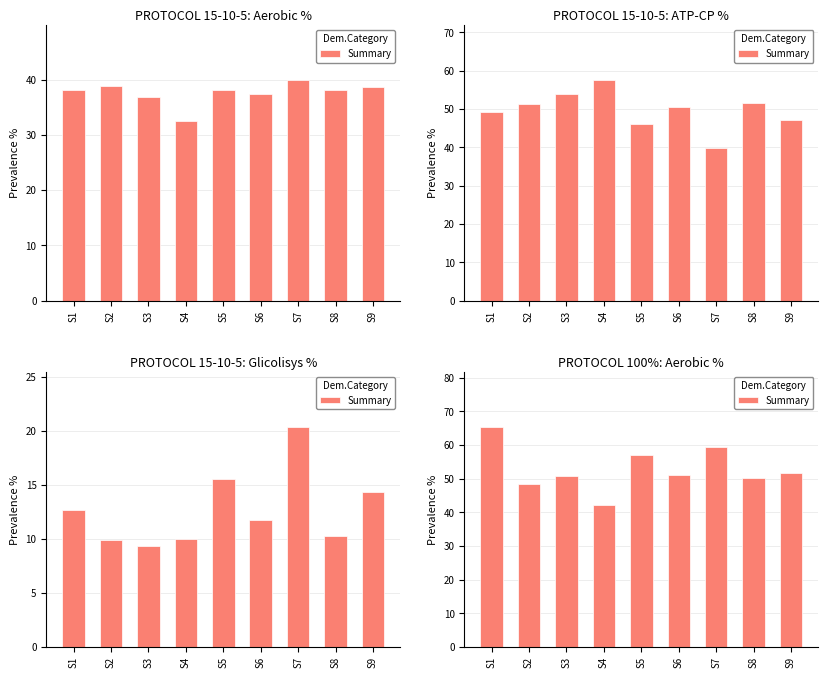

True or false: the data shows 67.5 at S4.

False